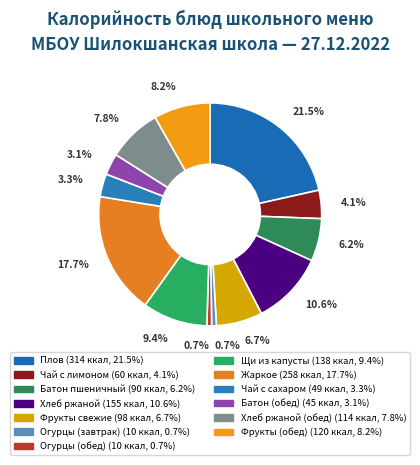

How many slices are in this pie chart?

13